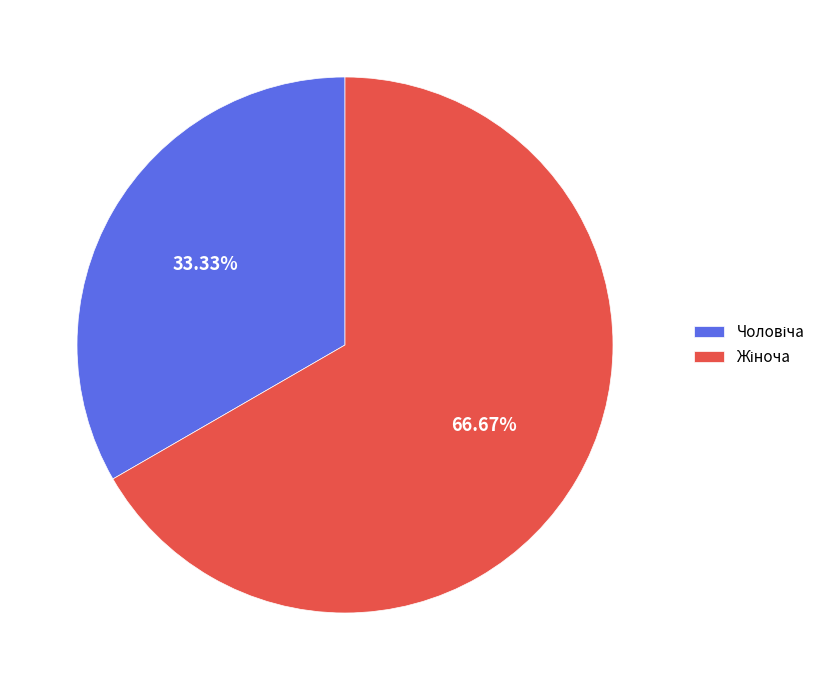

Does any single category account for the majority?

Yes